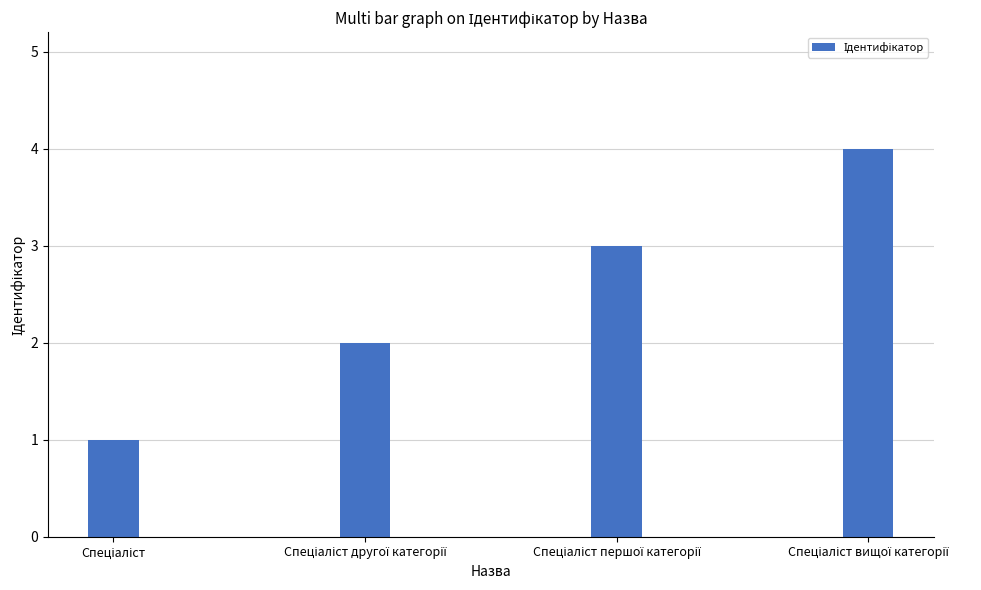

What is the greatest value displayed?

4